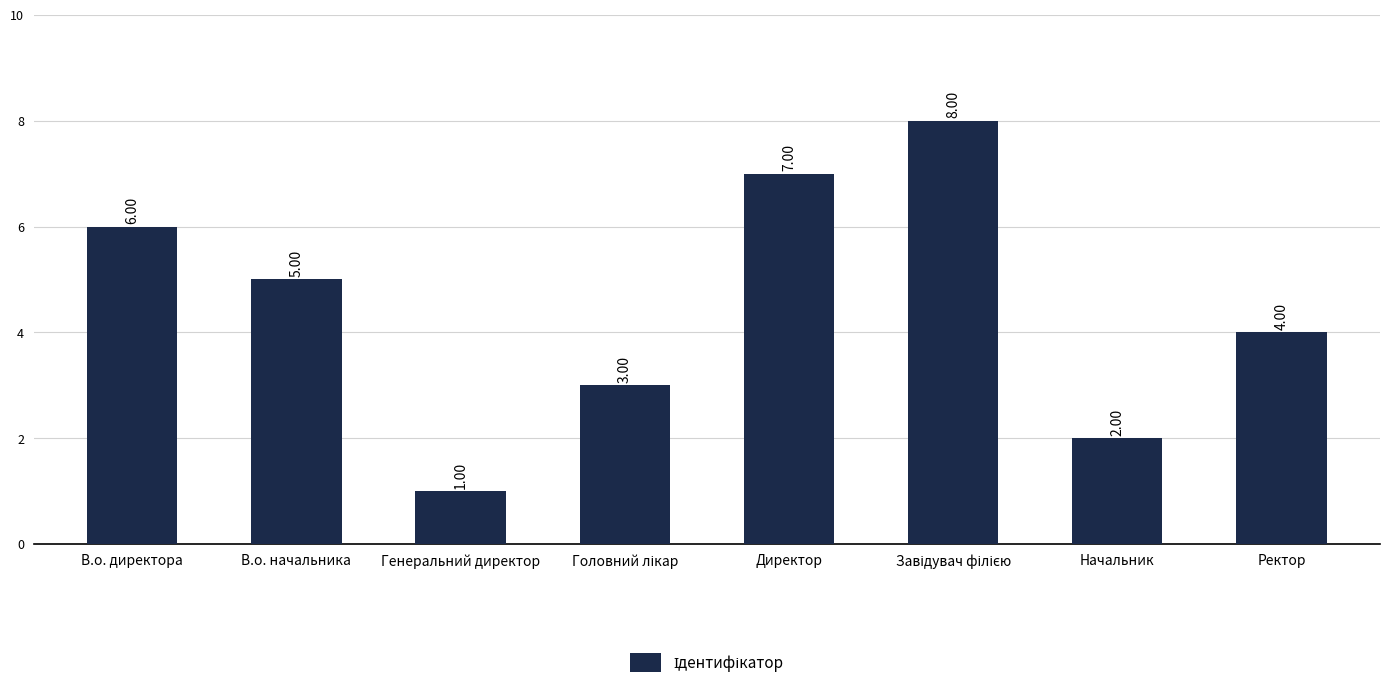

At which label does the data first exceed 5?

В.о. директора